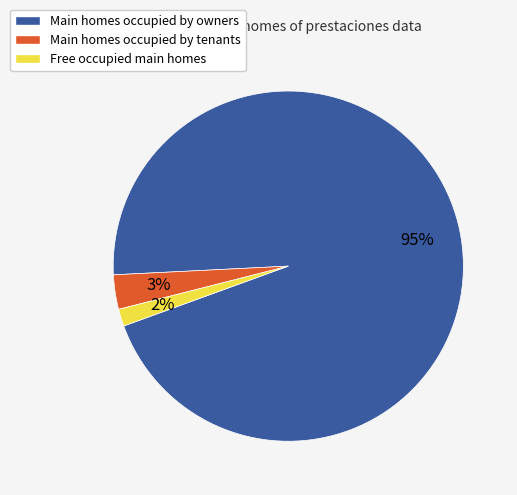

To the nearest percent, what is the average slice percentage?

33%